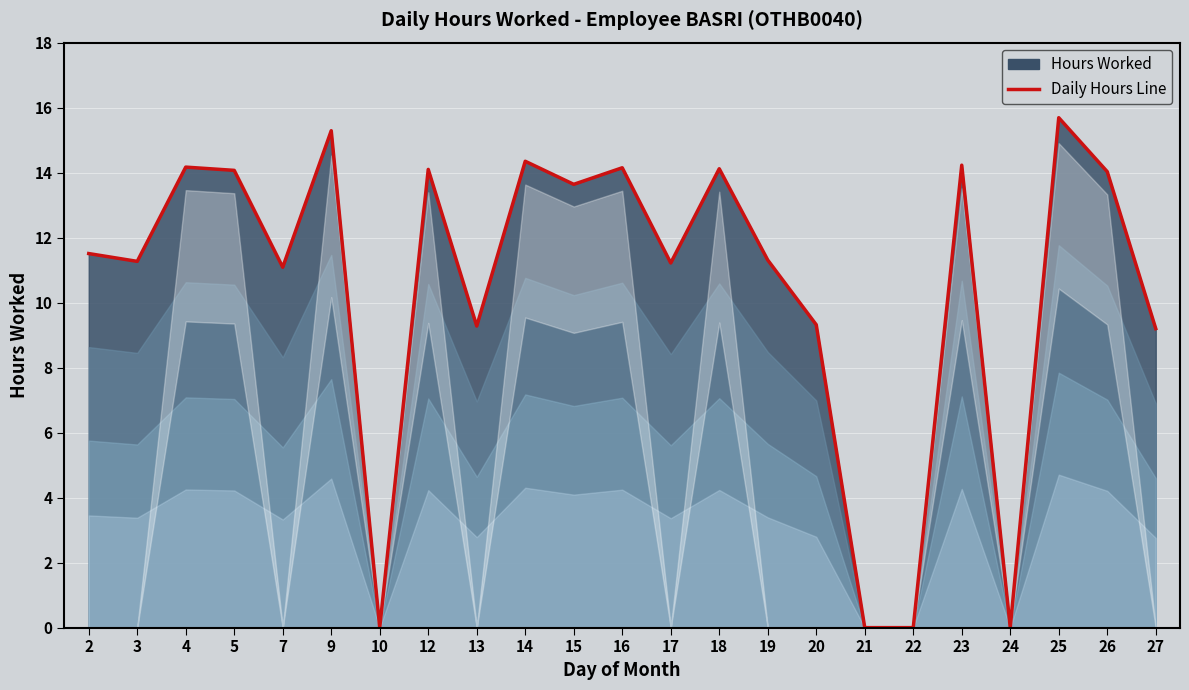

How many lines are shown in the chart?

1